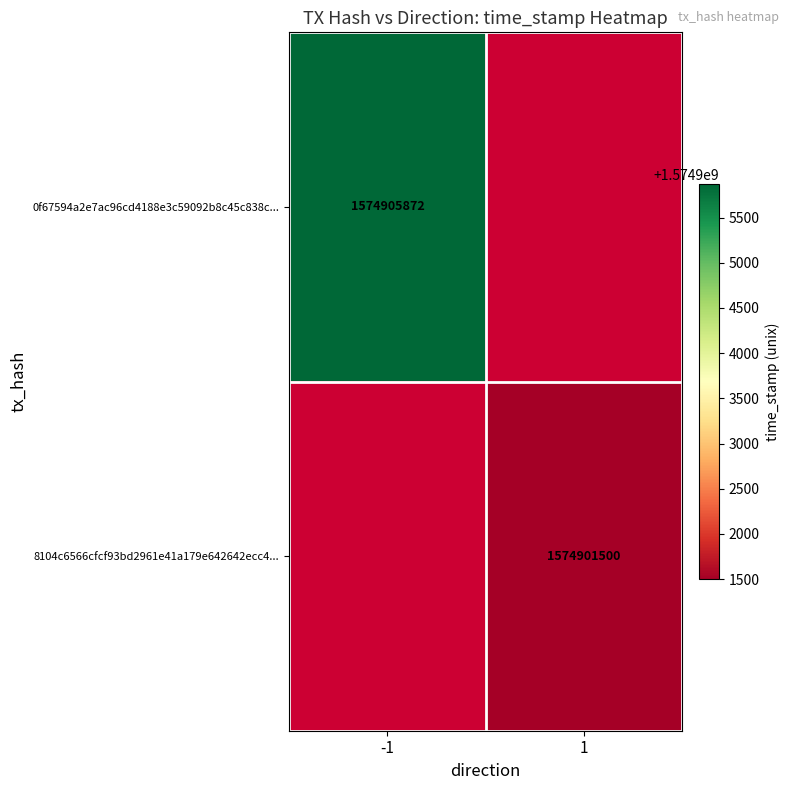

What is the smallest value displayed?

1574901500.0